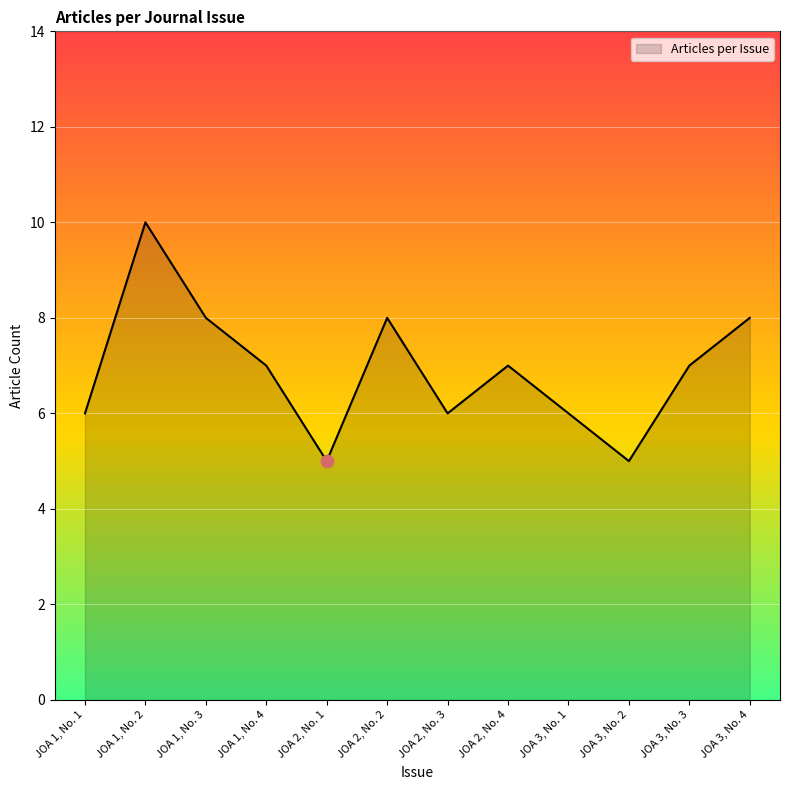

Approximately how many times larger is the value at JOA 3, No. 1 compared to JOA 2, No. 3?

1.0